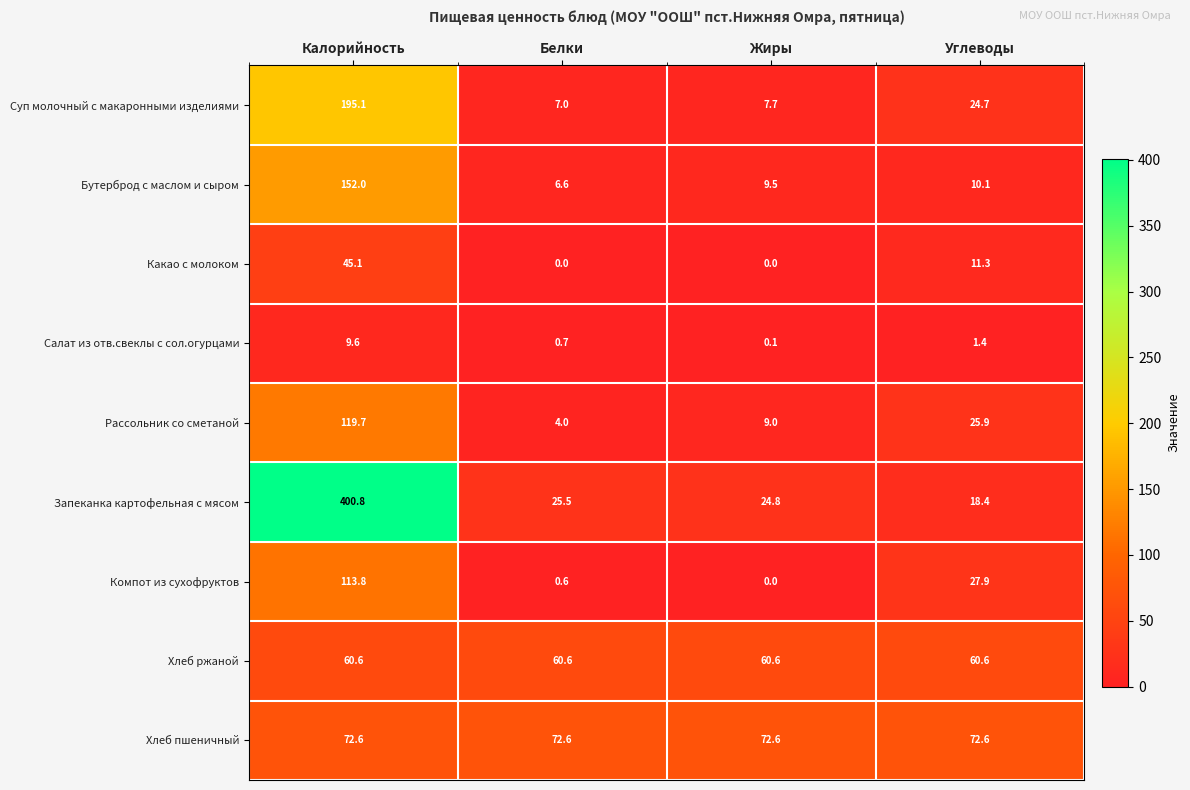

True or false: Компот из сухофруктов has a value of 113.8 at Калорийность.

True